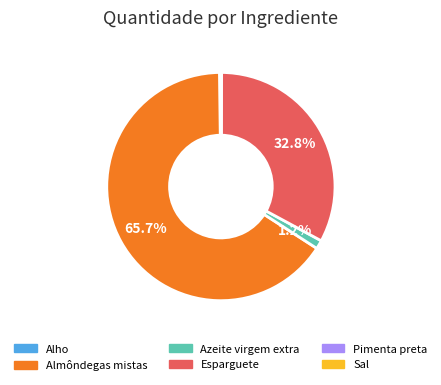

What percentage is the Almôndegas mistas slice, to the nearest percent?

66%